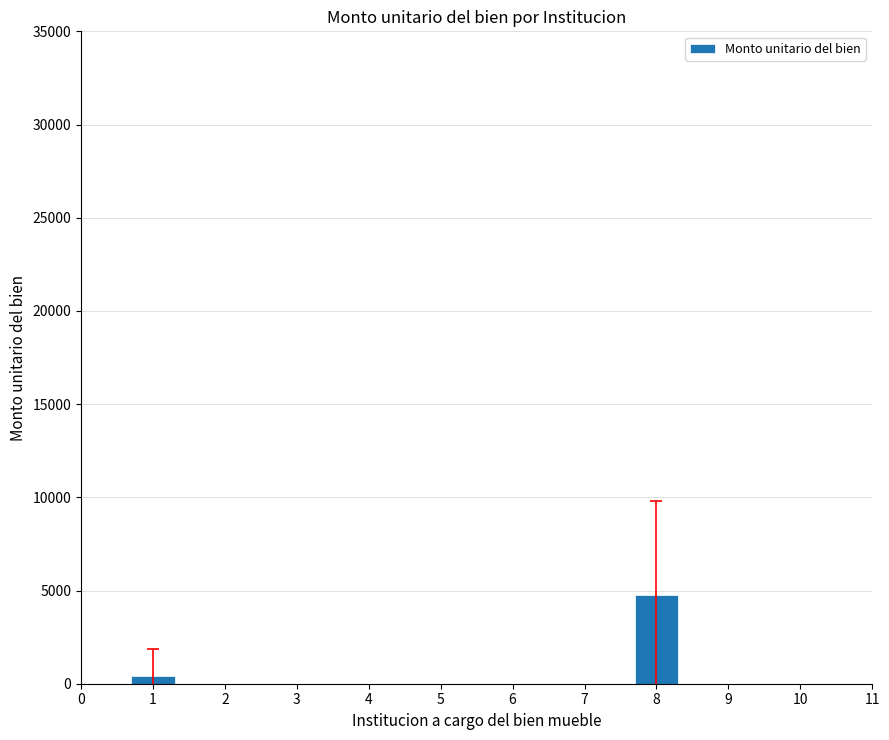

What is the difference between the maximum and minimum values?

4345.5